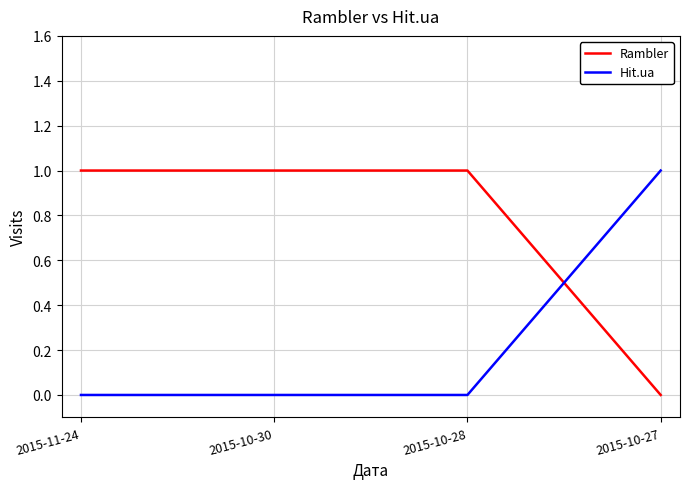

How many Rambler values are between 1 and 2?

3